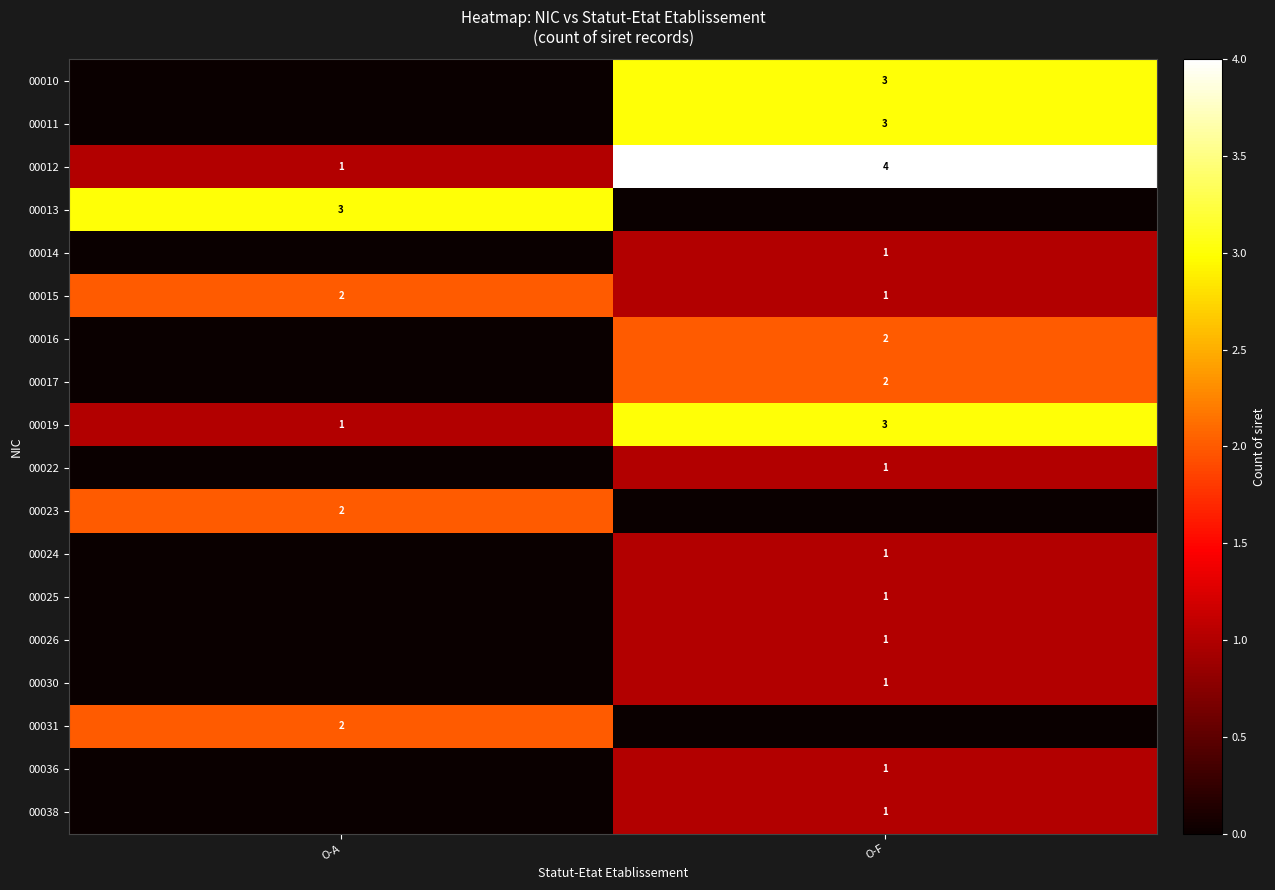

Is it true that 00031 equals 2 at O-A?

True